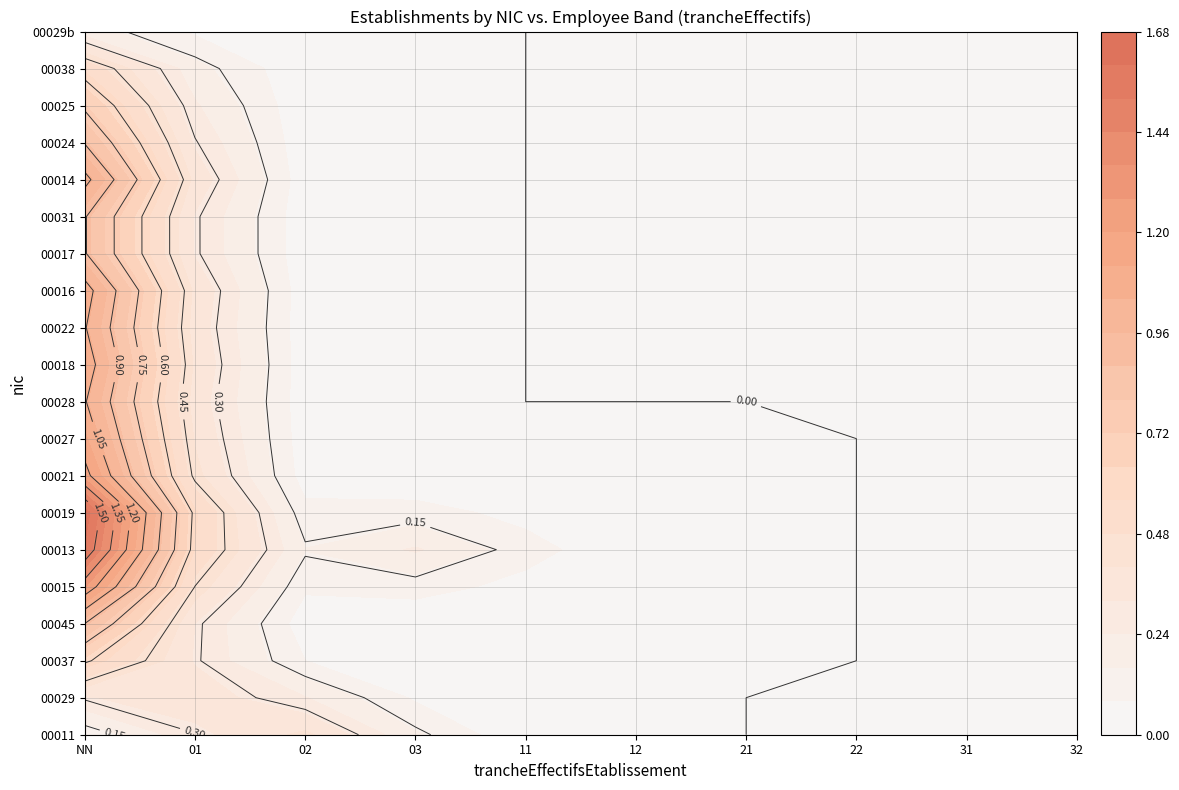

Which has a higher value, 03 or 11?

03